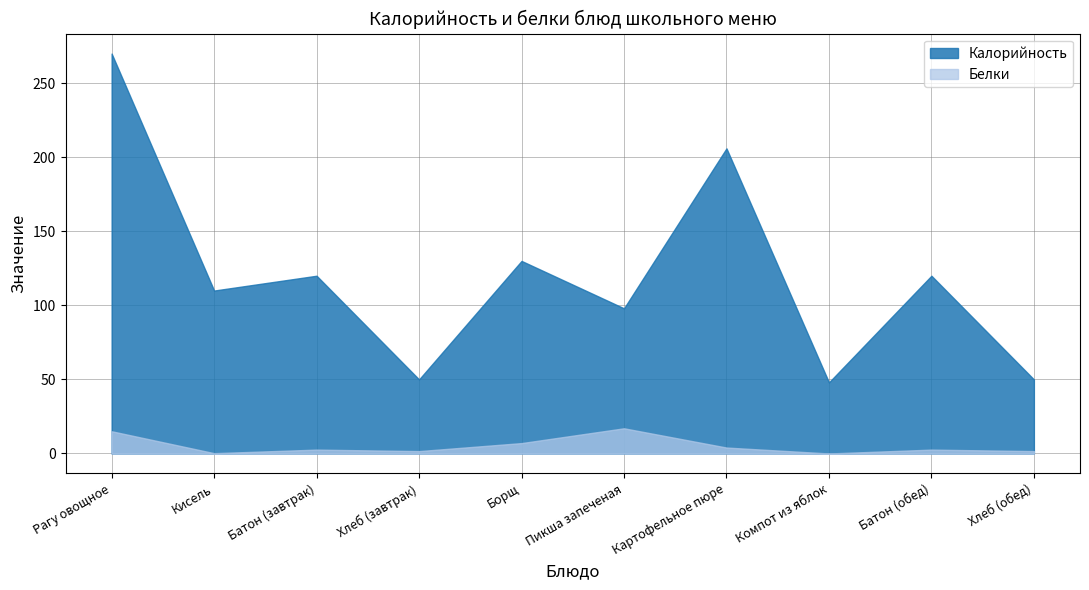

What is the difference between the maximum and minimum values in the Калорийность series?

222.0